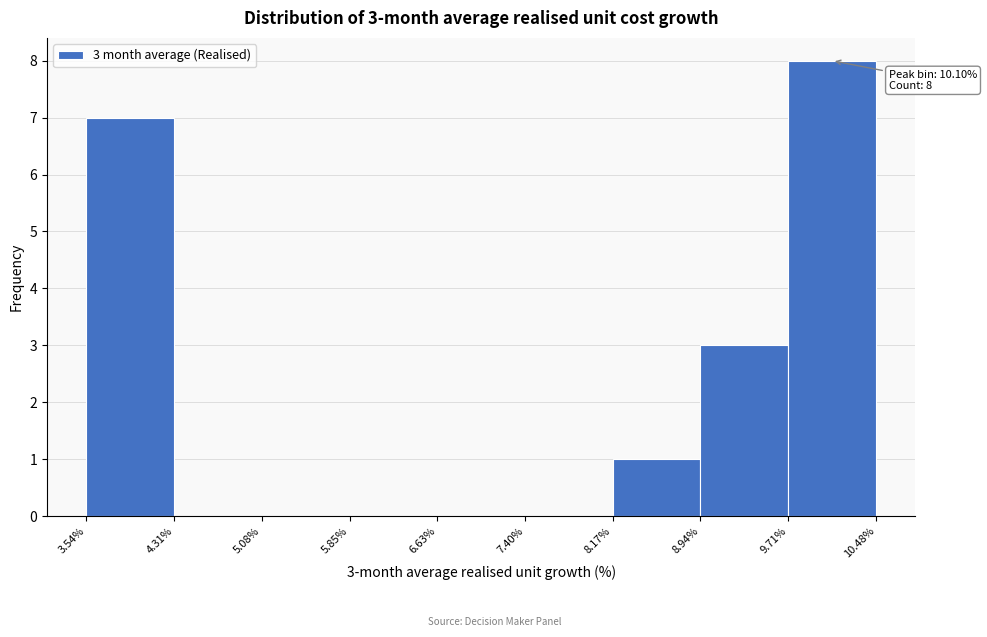

Over which range of the x-axis is the bar tallest?

9.71% to 10.48%